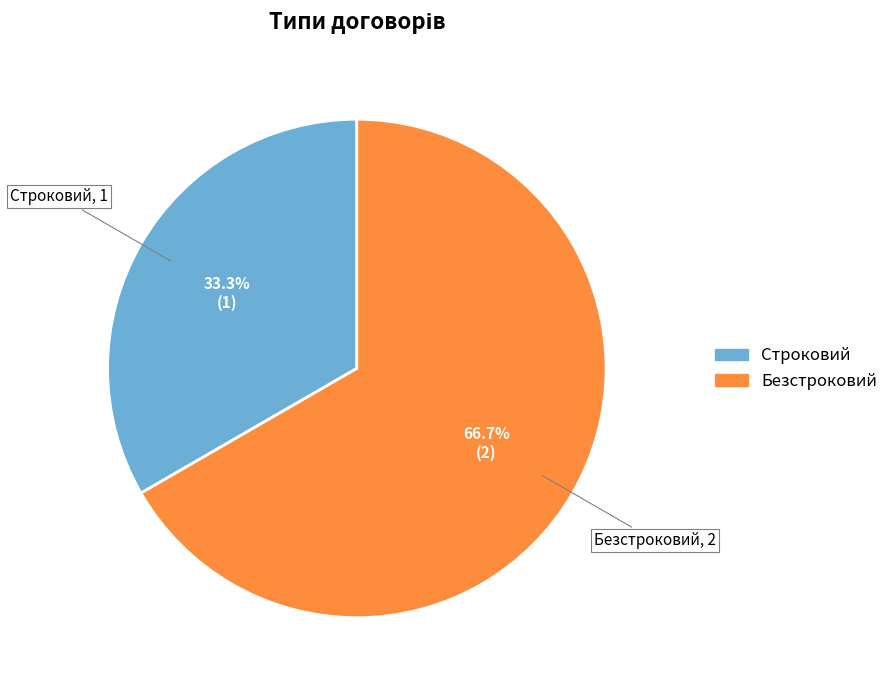

True or false: Безстроковий accounts for 67% of the total.

True